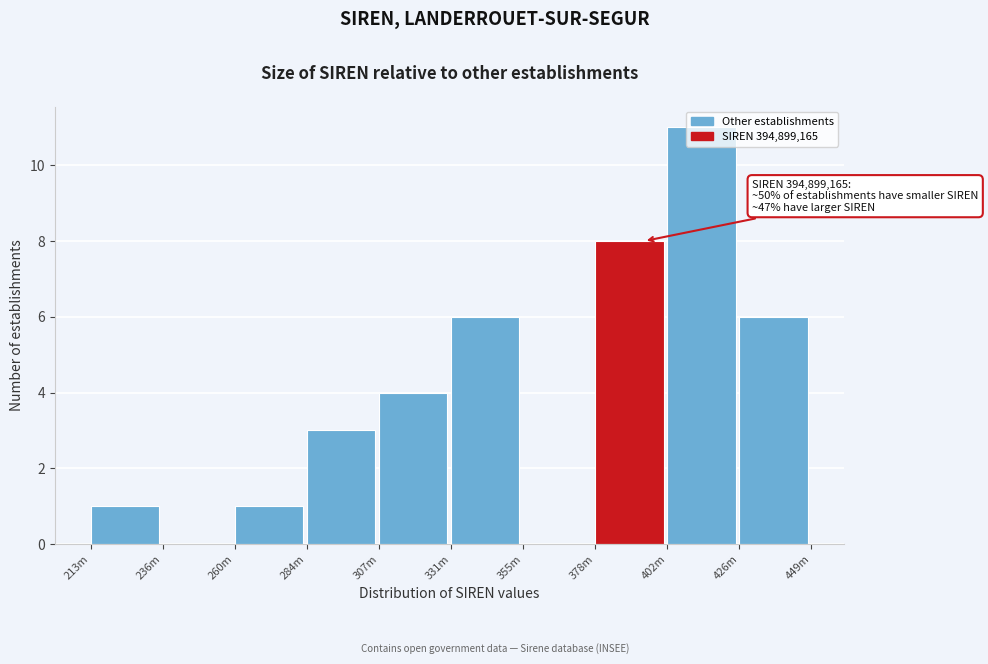

What is the sum of the values at 284m and 378m?

11